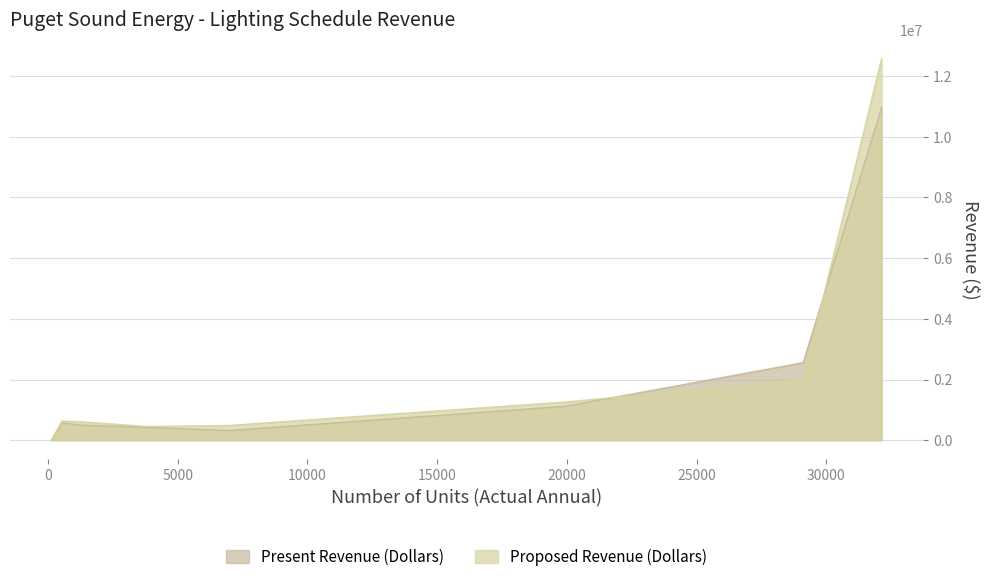

What is the highest value of the Present Revenue (Dollars) series?

10963844